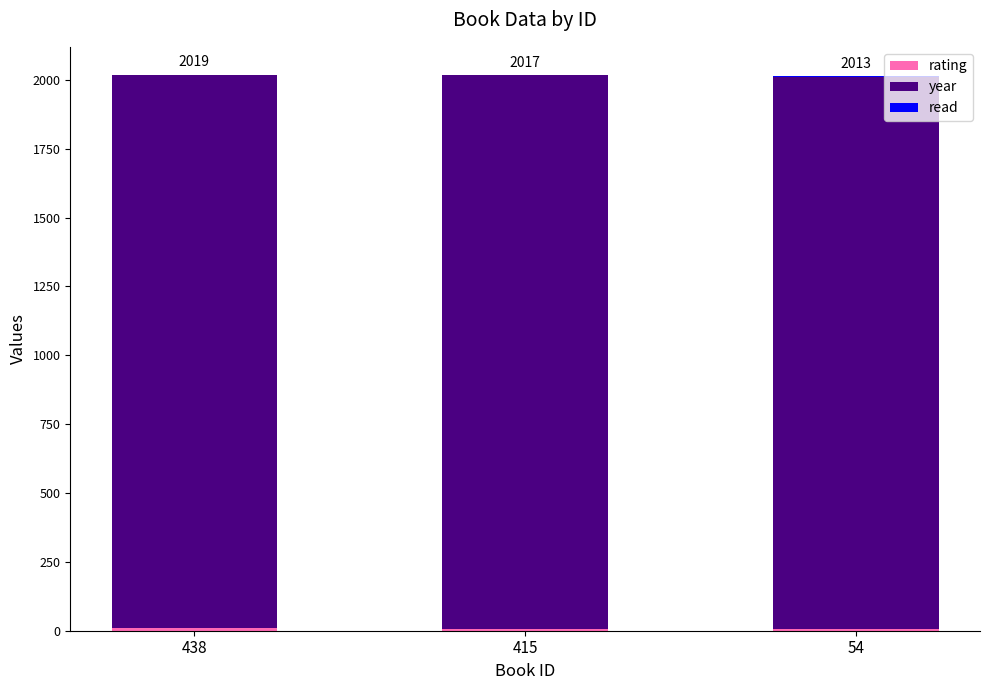

Does the chart contain stacked bars?

Yes